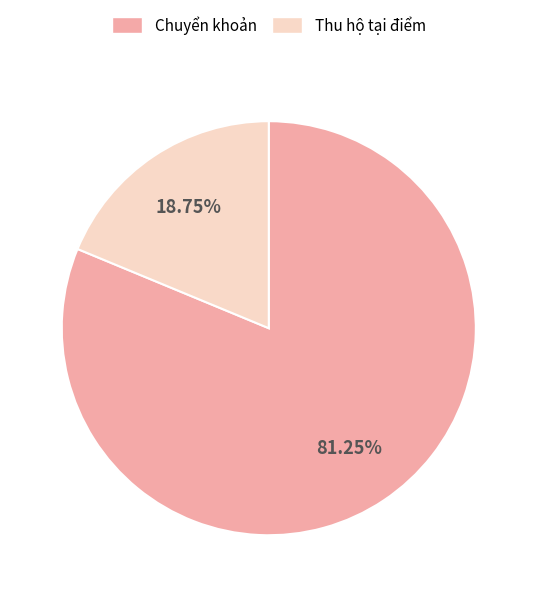

What is the majority slice?

Chuyển khoản